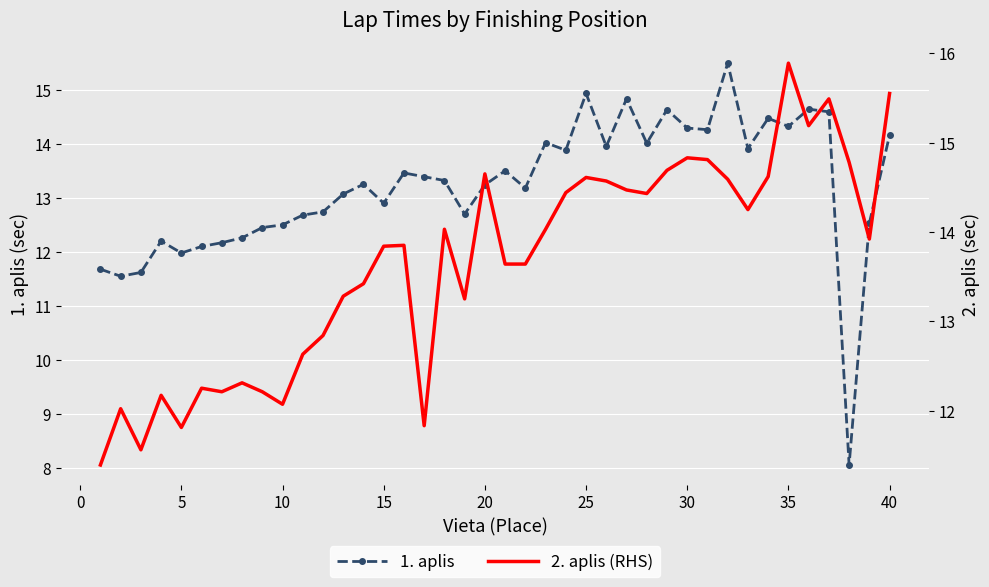

How many times do 1. aplis and 2. aplis (RHS) cross each other?

13